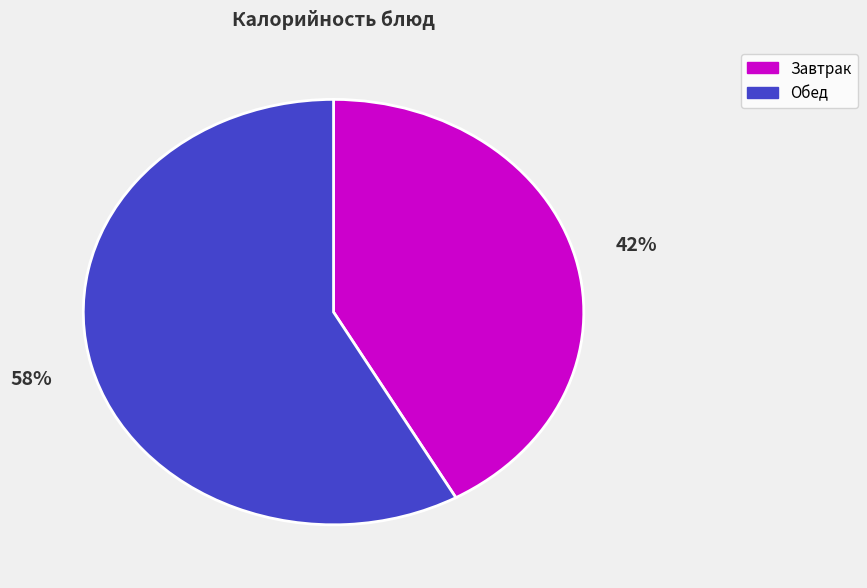

To the nearest percent, what is the average slice percentage?

50%